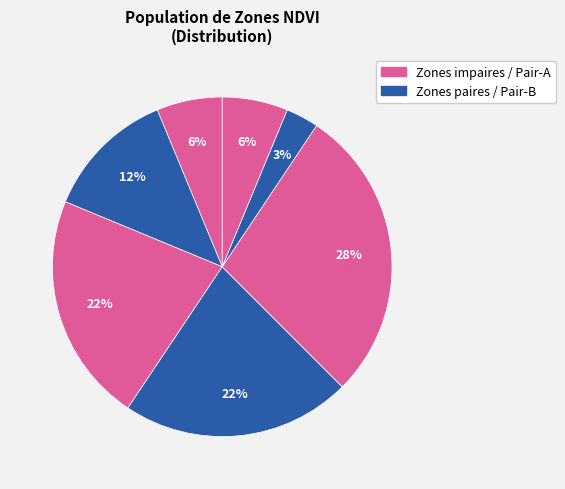

To the nearest percent, what is the average slice percentage?

14%